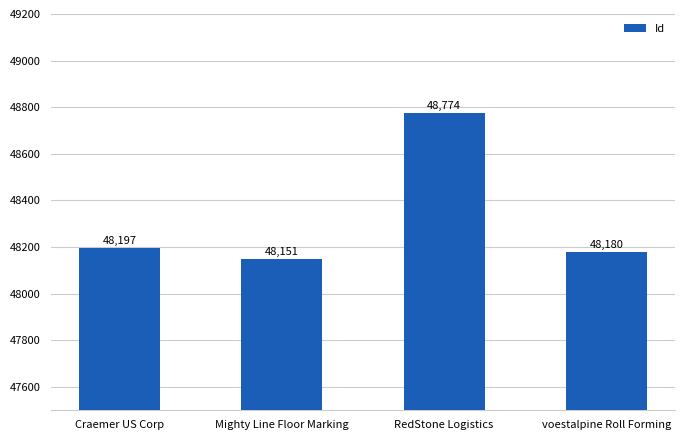

Rank the categories by value from highest to lowest.

RedStone Logistics, Craemer US Corp, voestalpine Roll Forming, Mighty Line Floor Marking